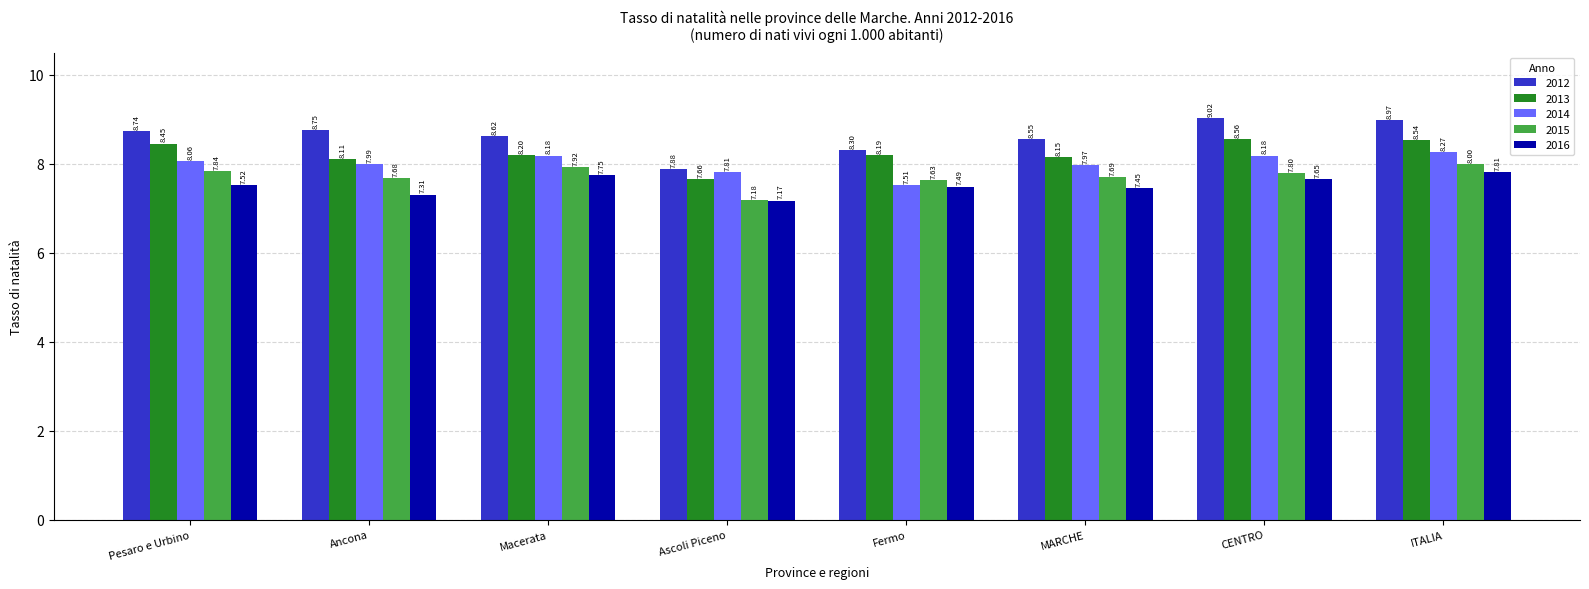

Which label corresponds to the largest value in the chart?

CENTRO